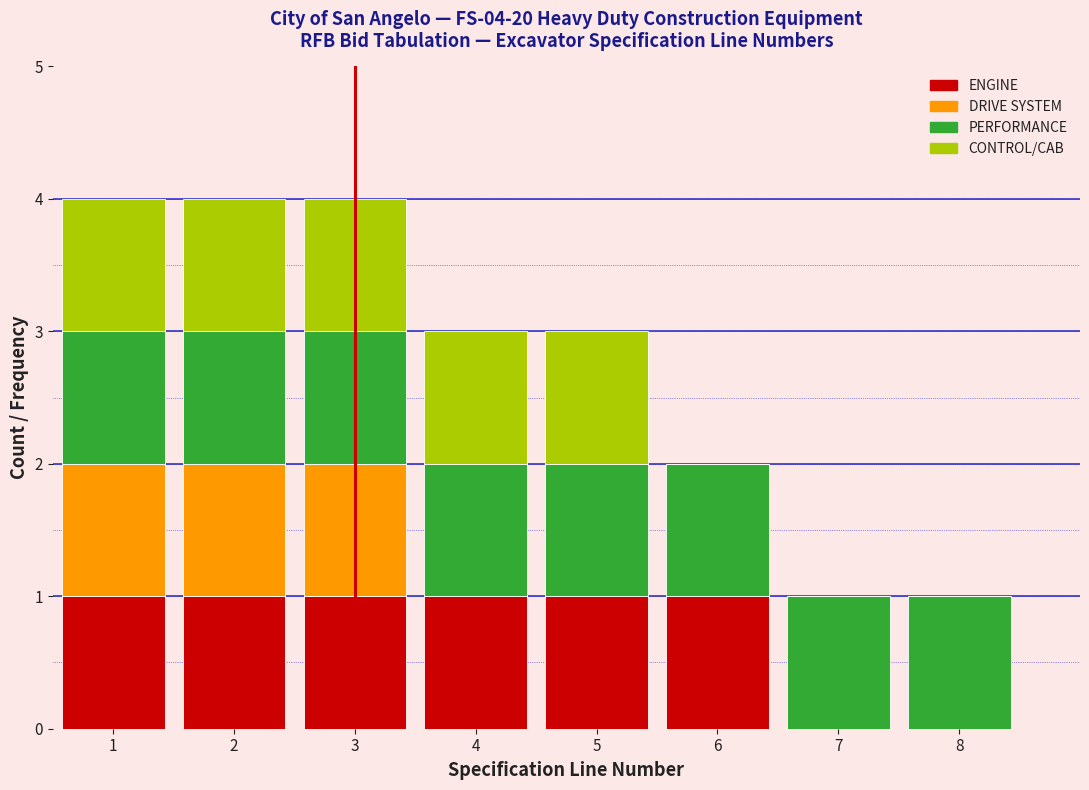

What is the total height of the stacked bar covering 2.5 to 3.5 on the x-axis? The values are not printed on the chart, so give them approximately, as read against the axis.

4